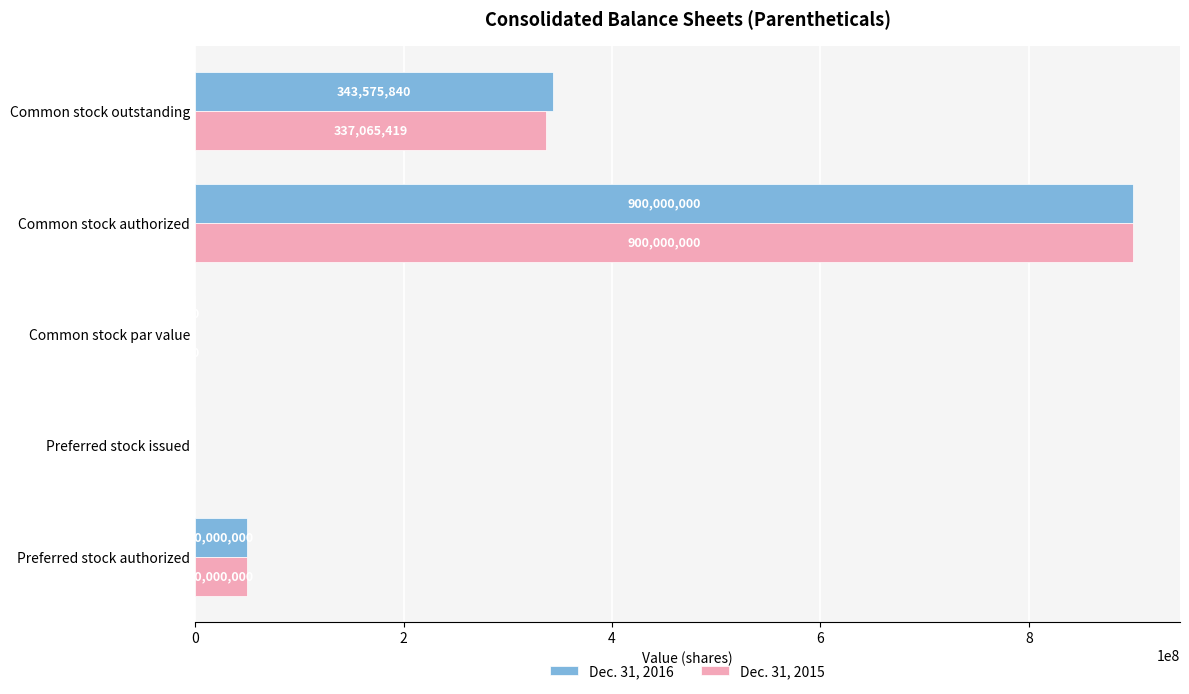

Which series has the largest total across all categories?

Dec. 31, 2016